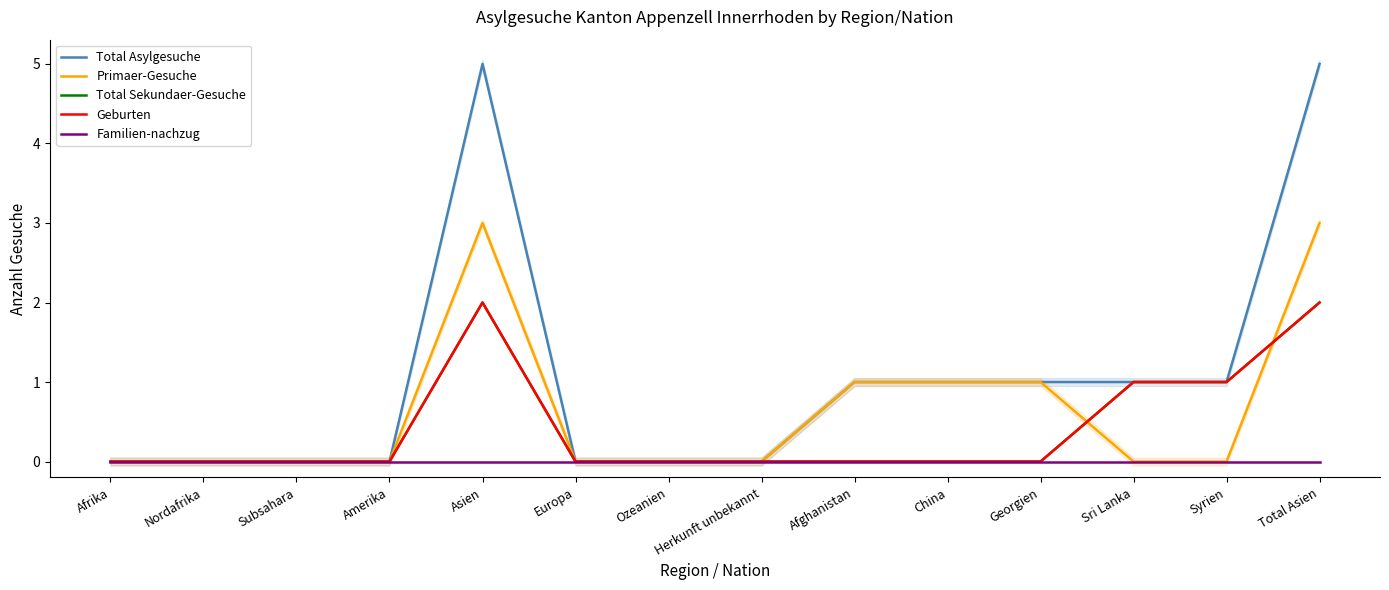

What is the label of the 13th point from the right?

Nordafrika